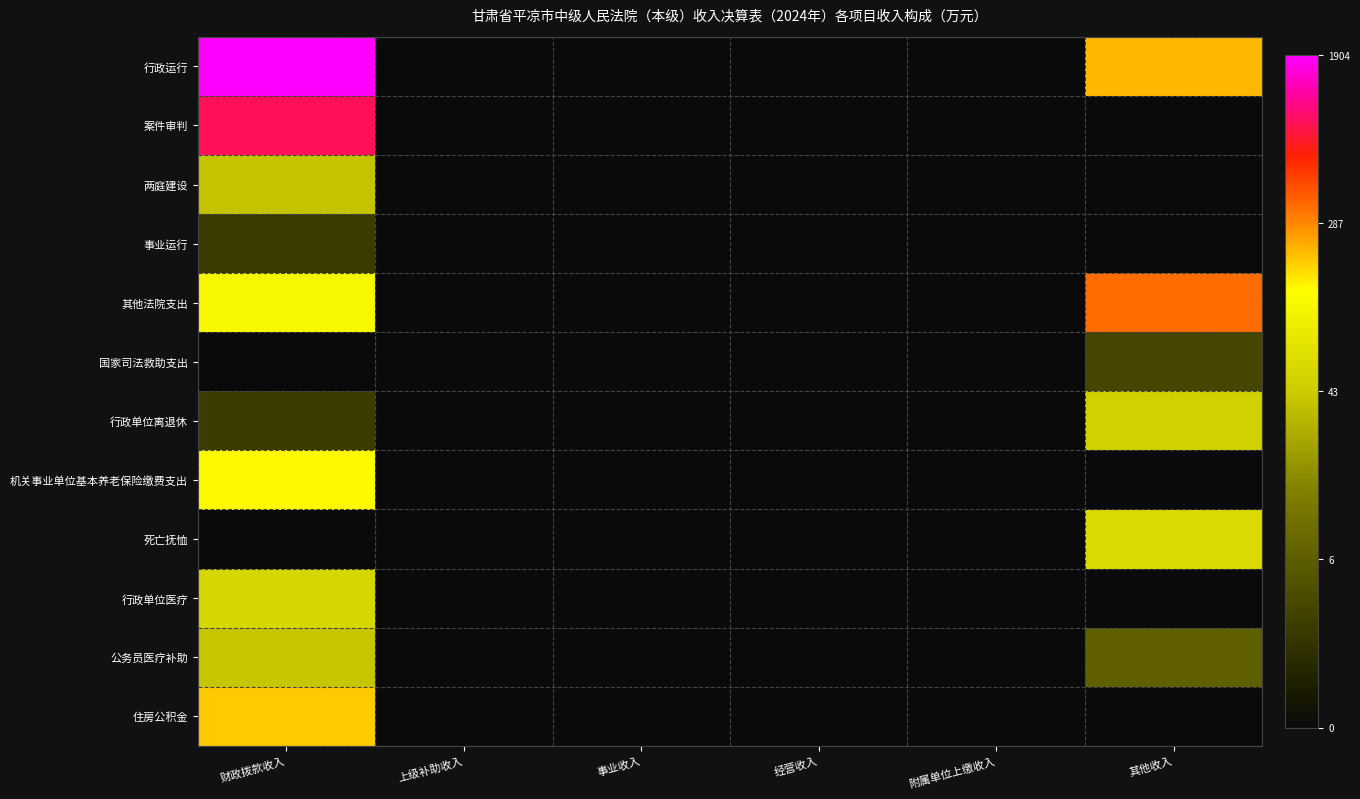

Which series has the largest range (max minus min)?

行政运行